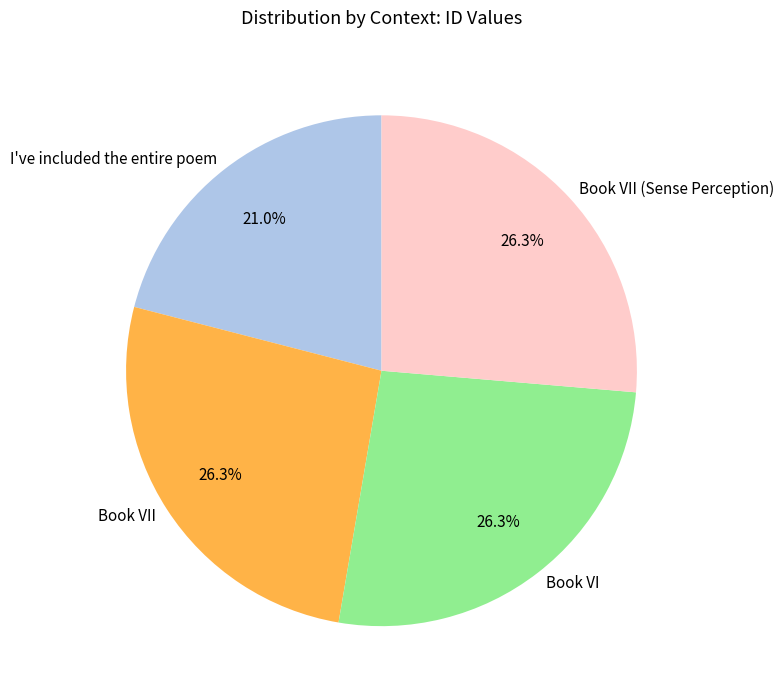

Approximately how many times larger is the value at I've included the entire poem compared to Book VII (Sense Perception)?

0.8